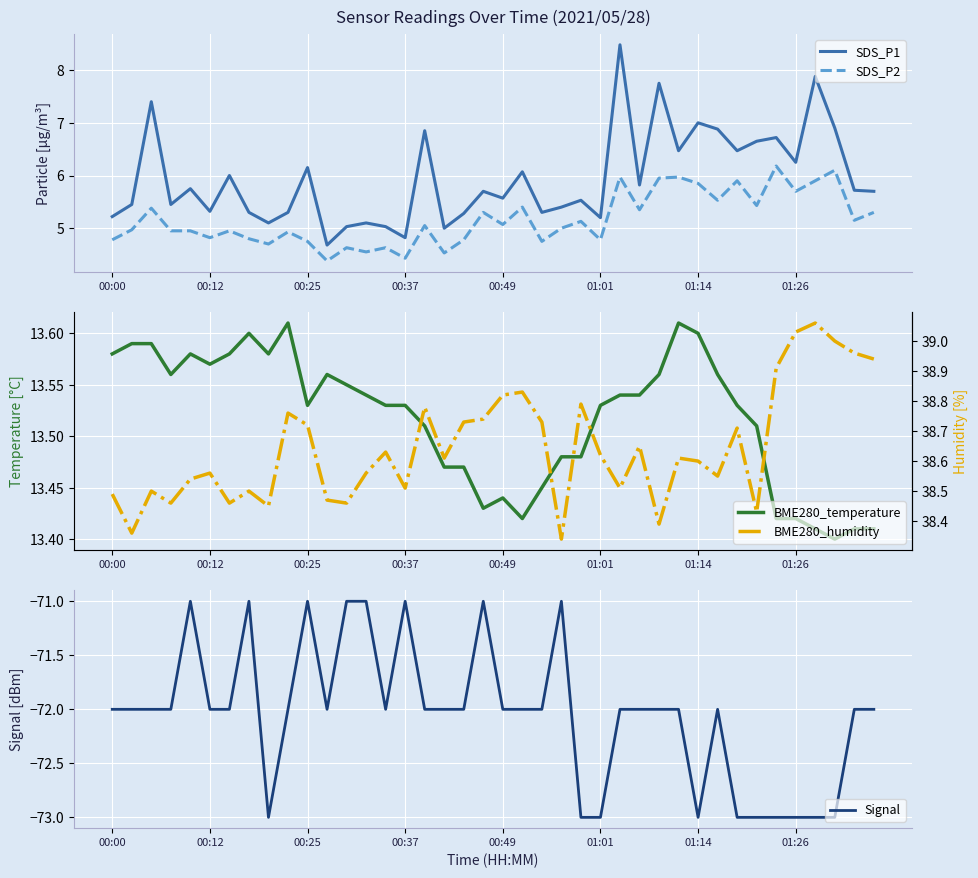

What is the difference between the second highest and minimum values in the SDS_P2 series?

1.7